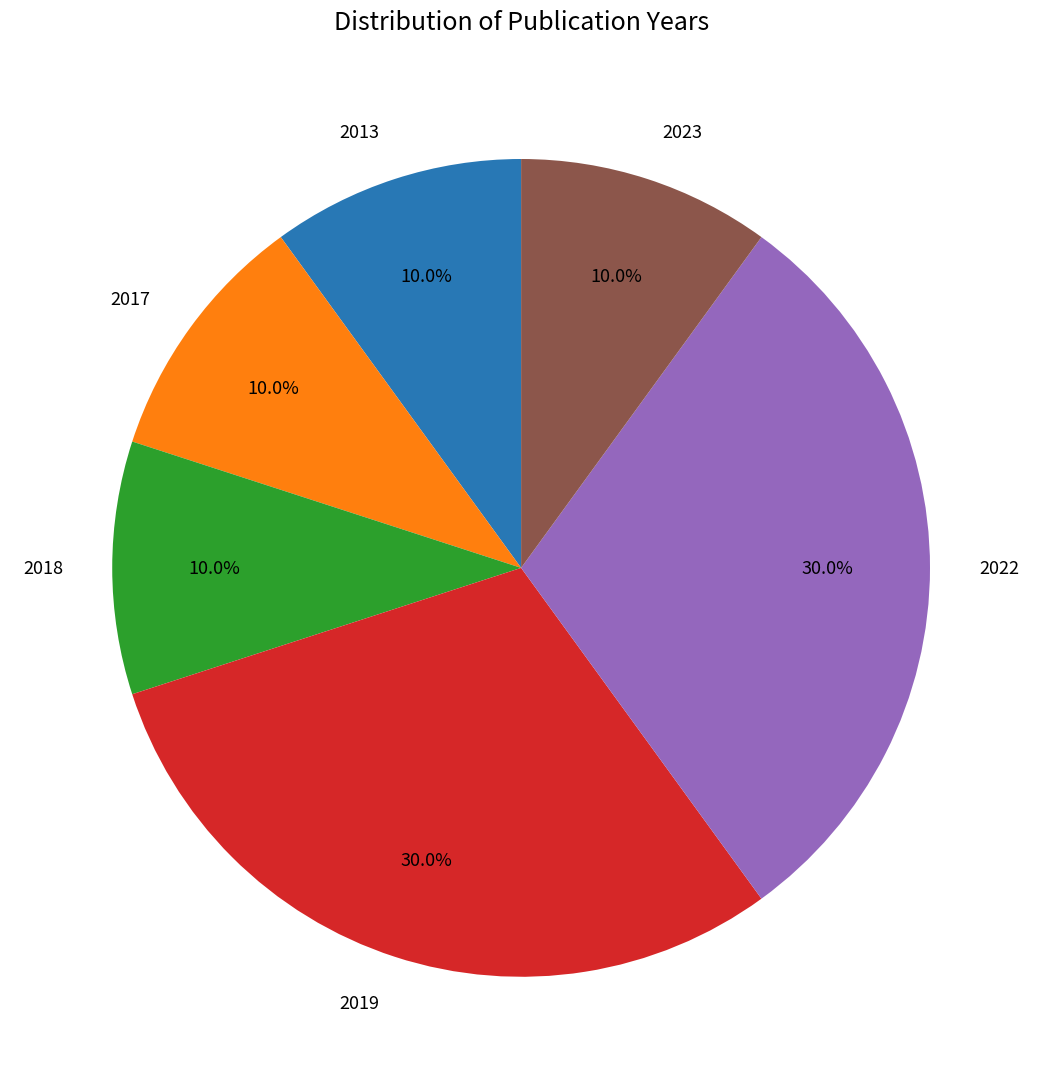

What is the ratio of the value at 2023 to the value at 2013?

1.0